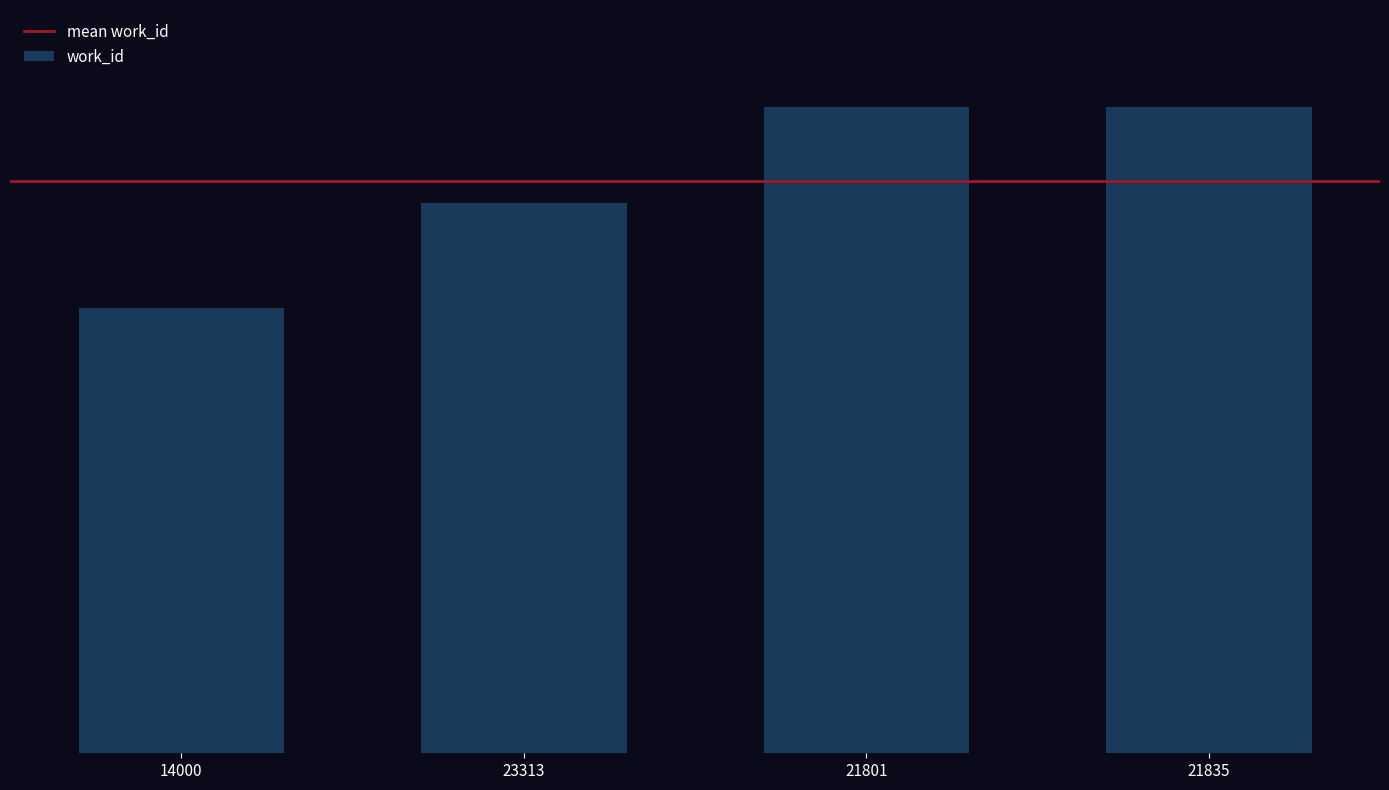

What is the label of the 3rd bar from the left?

21801